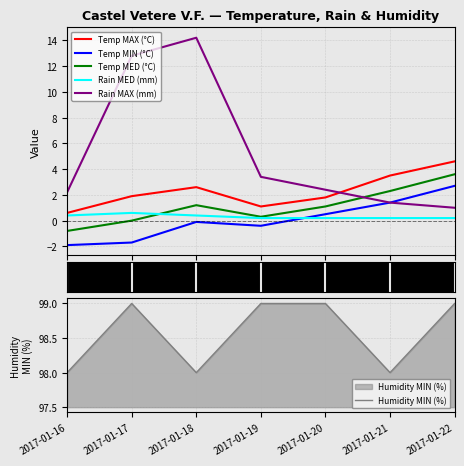

Which has a higher value, 2017-01-16 or 2017-01-17?

2017-01-17